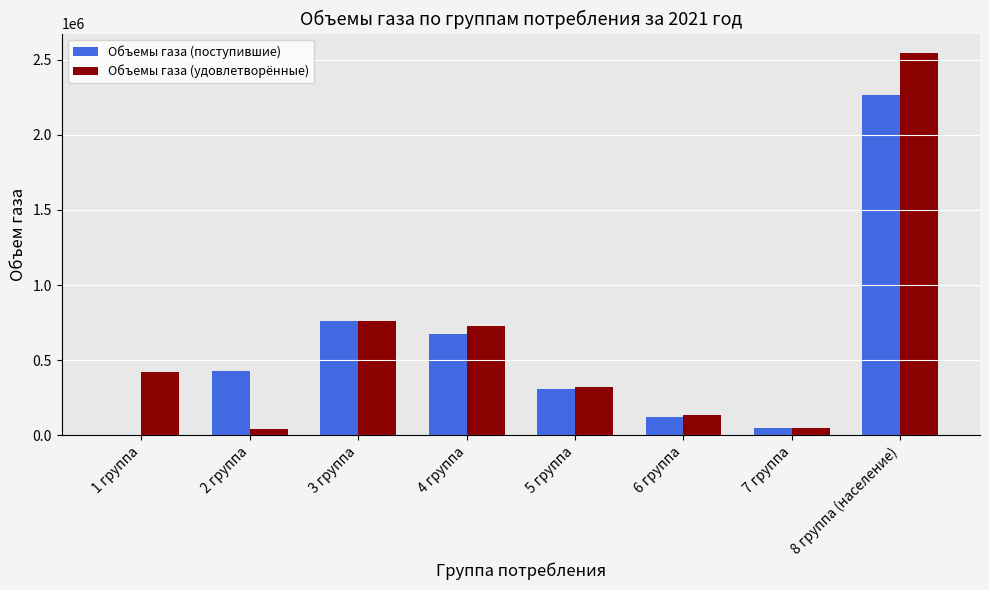

What is the highest value of the Объемы газа (удовлетворённые) series?

2547606.3